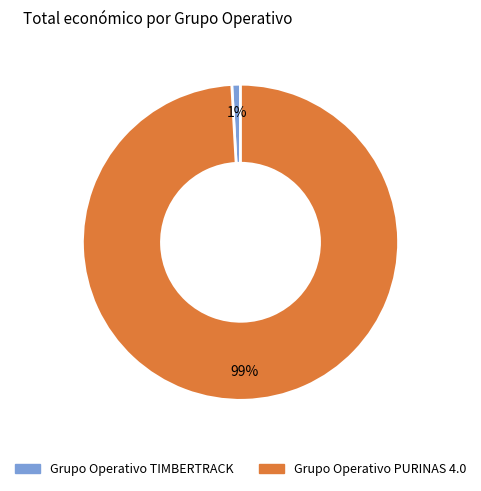

To the nearest percent, what is the difference between the Grupo Operativo TIMBERTRACK and Grupo Operativo PURINAS 4.0 slice percentages?

98%